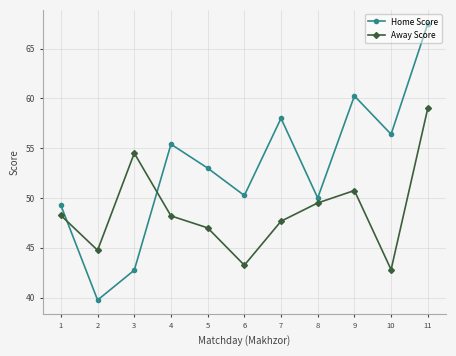

What is the value of the Home Score point at the 7th from the left?

58.0